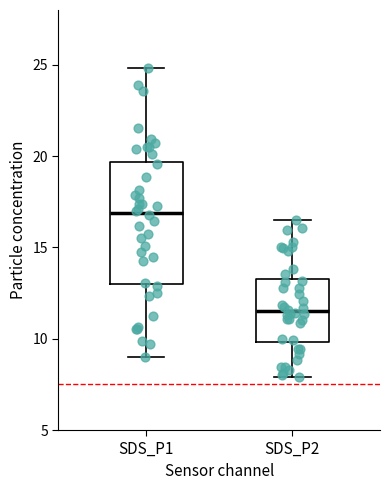

Reading left to right, transcribe this box plot: for each box, give where its median line is, the range the box spans, and where its two whiskers end, as read against the y-axis. The values are not printed on the chart, so give them approximately, as read against the axis.

SDS_P1: median 17.0, box 13.0 to 19.5, whiskers 9.0 to 25.0
SDS_P2: median 11.5, box 10.0 to 13.5, whiskers 8.0 to 16.5